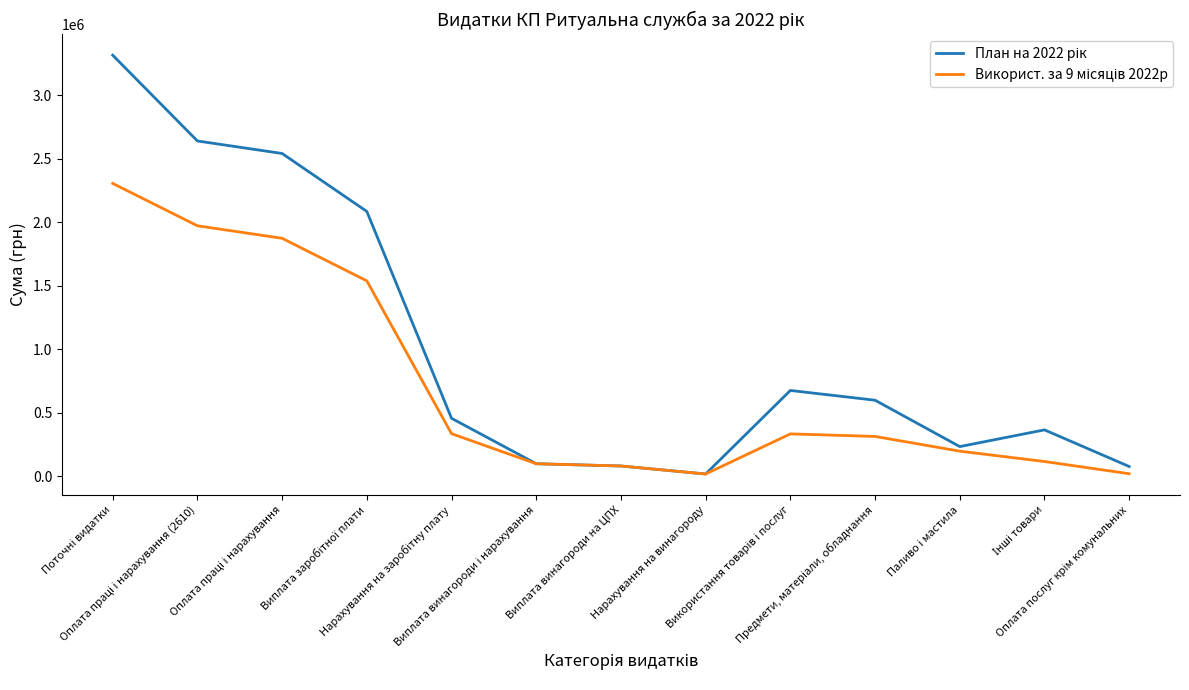

What is the maximum value shown in the chart?

3316921.0